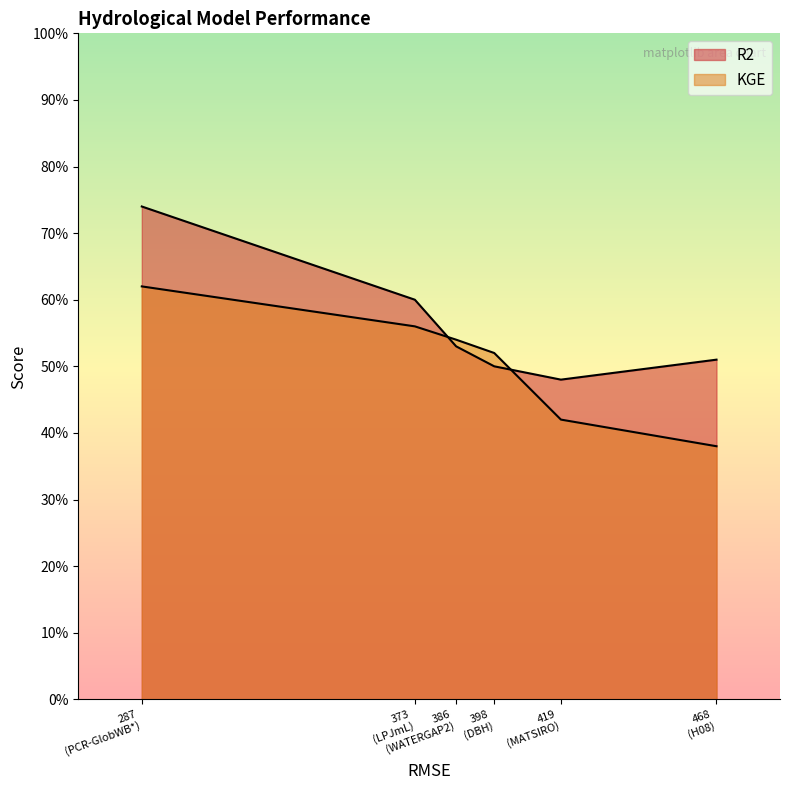

Rank the categories by KGE value from lowest to highest.

468, 419, 398, 386, 373, 287